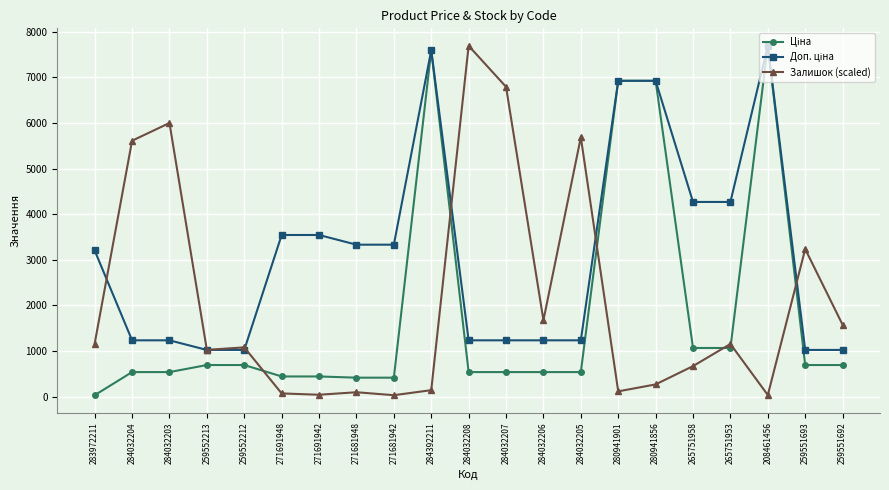

What position from the left is 284392211?

10